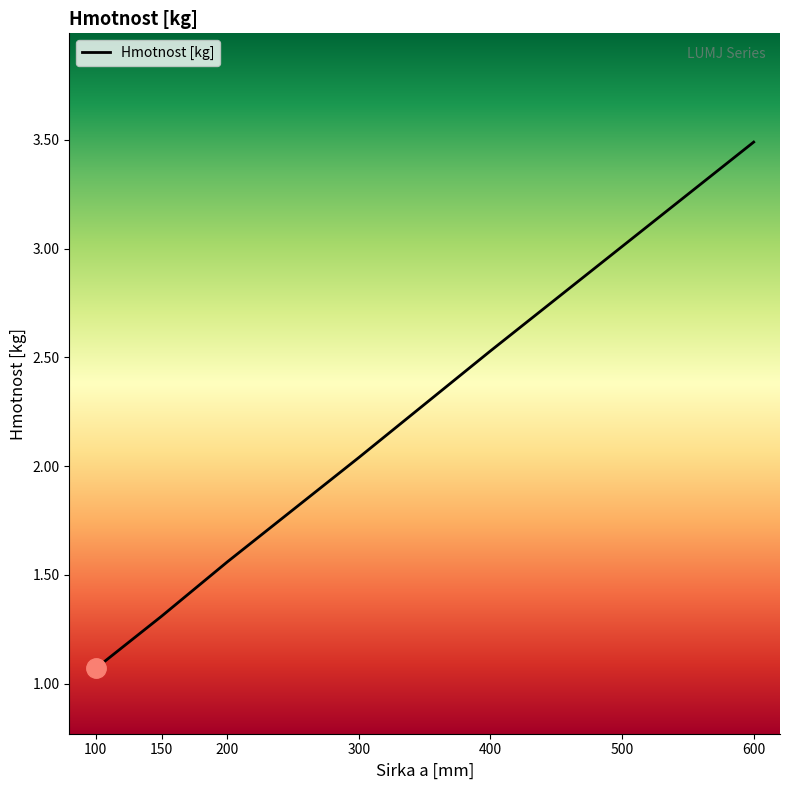

What is the maximum value shown in the chart?

3.5